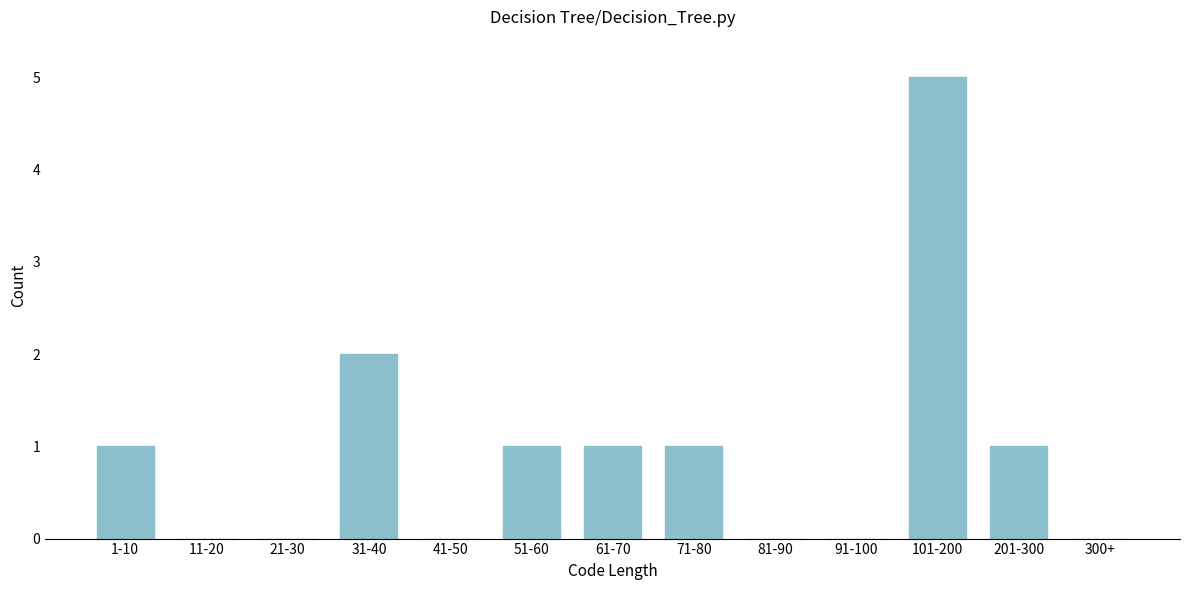

Reading left to right, list all the values displayed in this chart.

1-10=1	11-20=0	21-30=0	31-40=2	41-50=0	51-60=1	61-70=1	71-80=1	81-90=0	91-100=0	101-200=5	201-300=1	300+=0